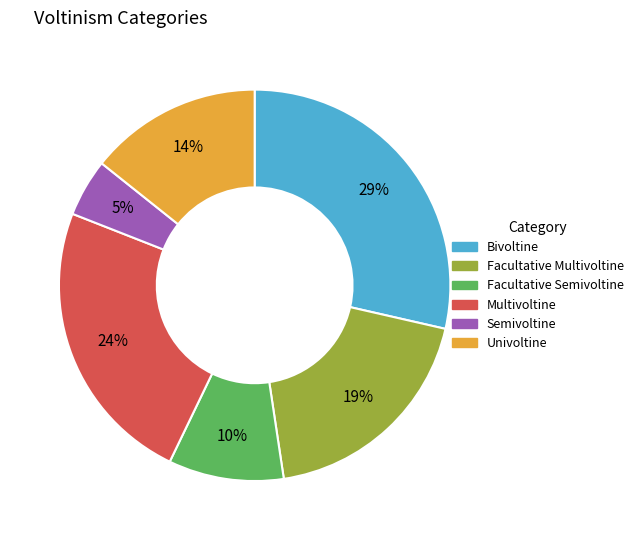

To the nearest percent, what portion does Semivoltine represent?

5%